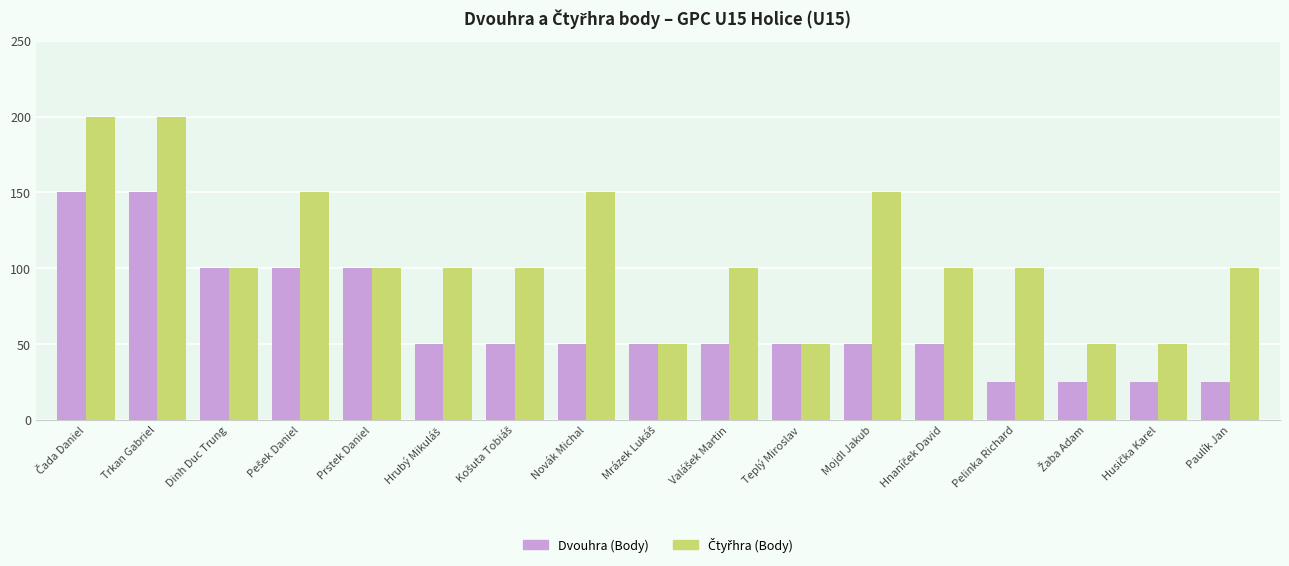

Count the Dvouhra (Body) values in the range 50 to 100.

11